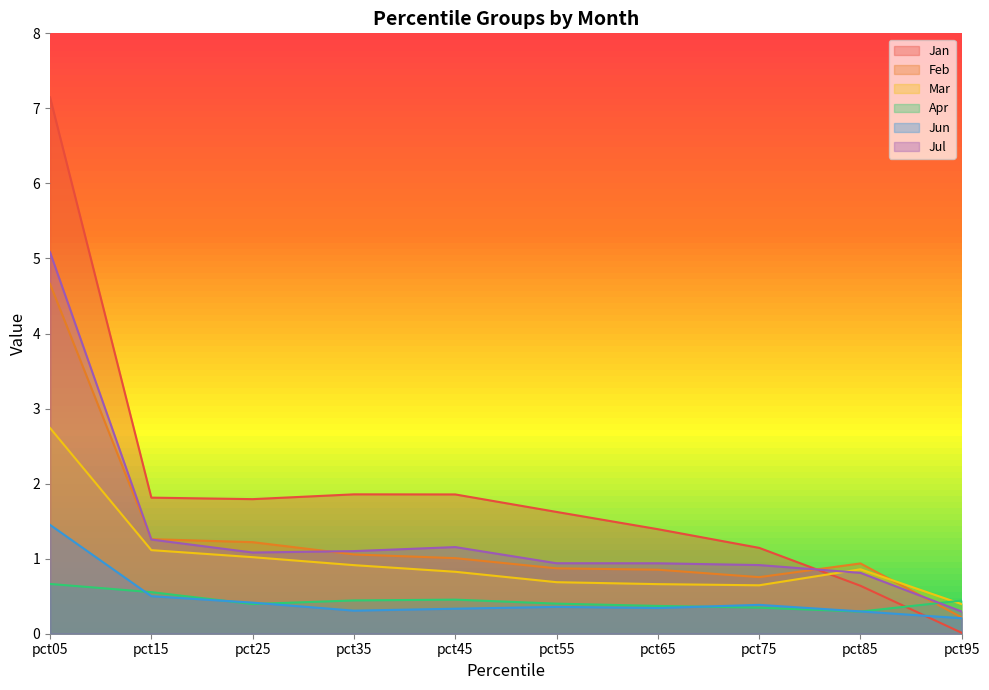

How many intersections are there between Apr and Feb?

1